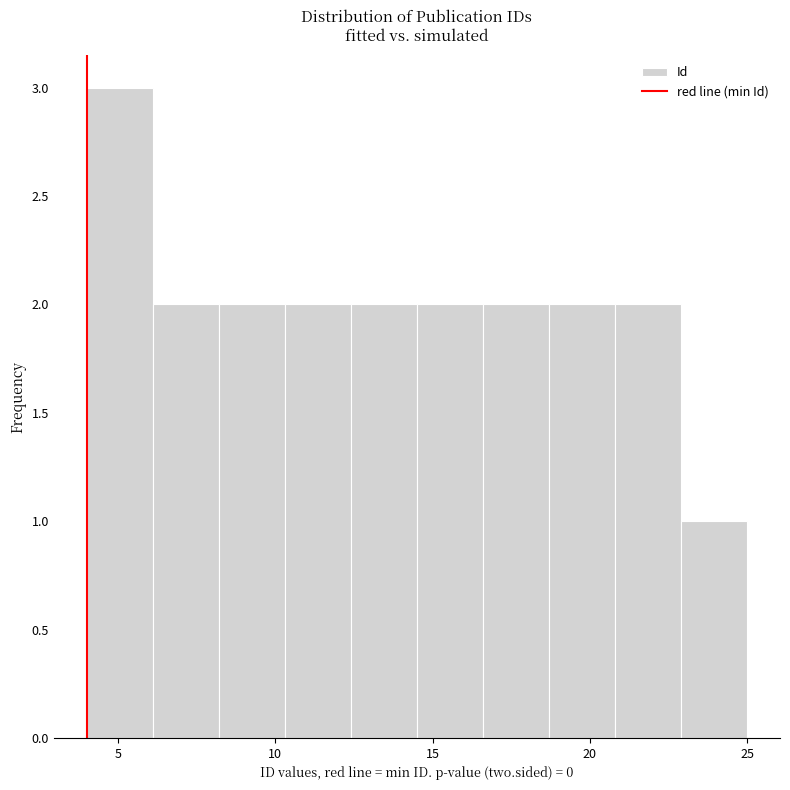

Reading left to right, list every bar in this chart as the range it spans on the x-axis followed by its height. Neither the bar edges nor the heights are printed on the chart, so give them approximately, as read against the axes.

4.0 to 6.1: 3
6.1 to 8.2: 2
8.2 to 10.3: 2
10.3 to 12.4: 2
12.4 to 14.5: 2
14.5 to 16.6: 2
16.6 to 18.7: 2
18.7 to 20.8: 2
20.8 to 22.9: 2
22.9 to 25.0: 1